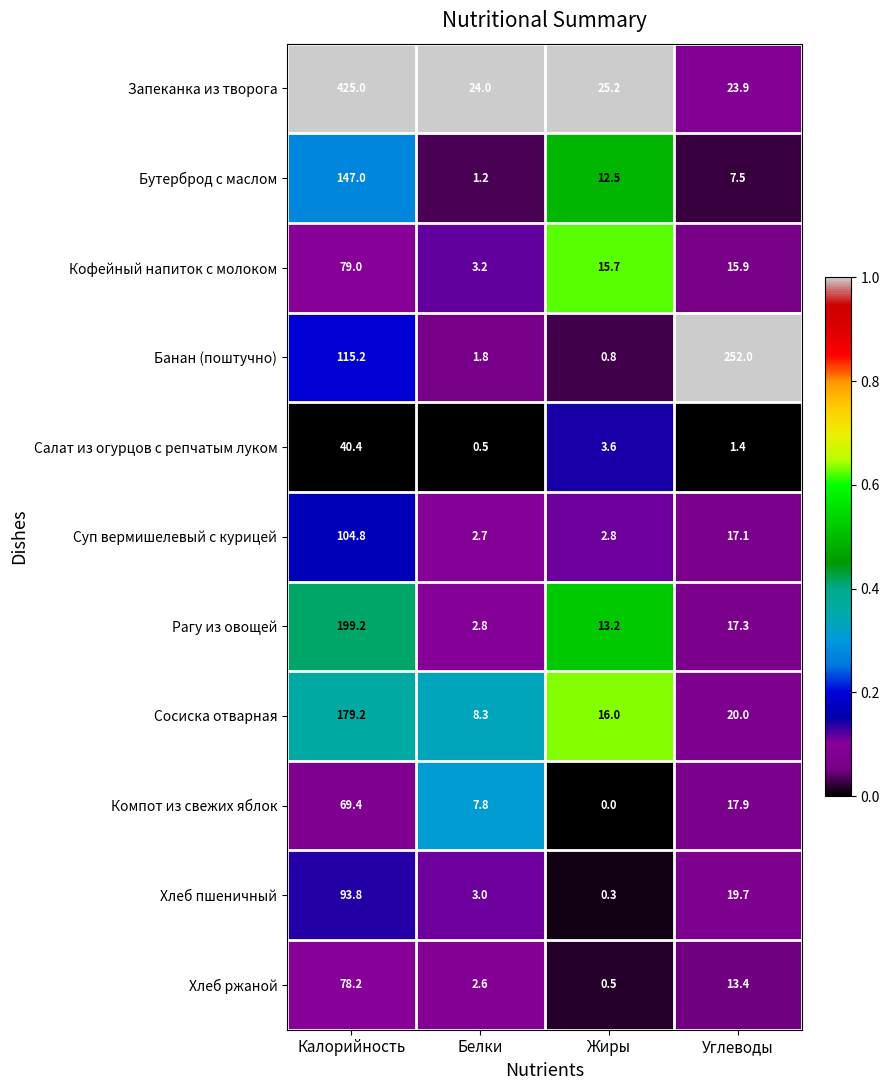

At how many categories does at least one series exceed 0?

4